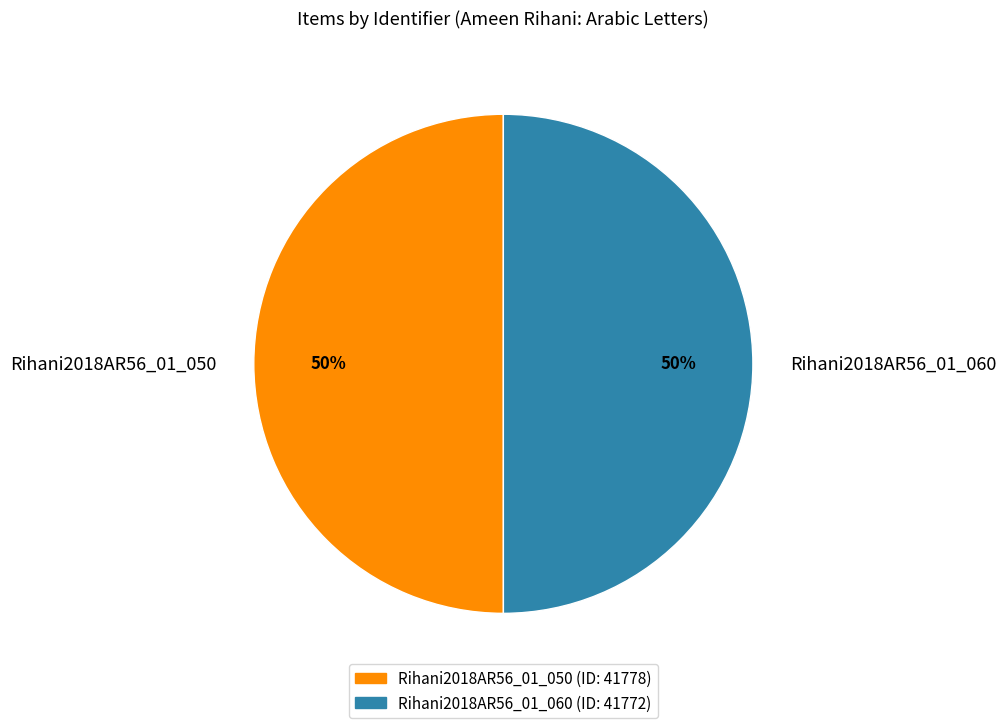

True or false: Rihani2018AR56_01_050 accounts for 50% of the total.

True